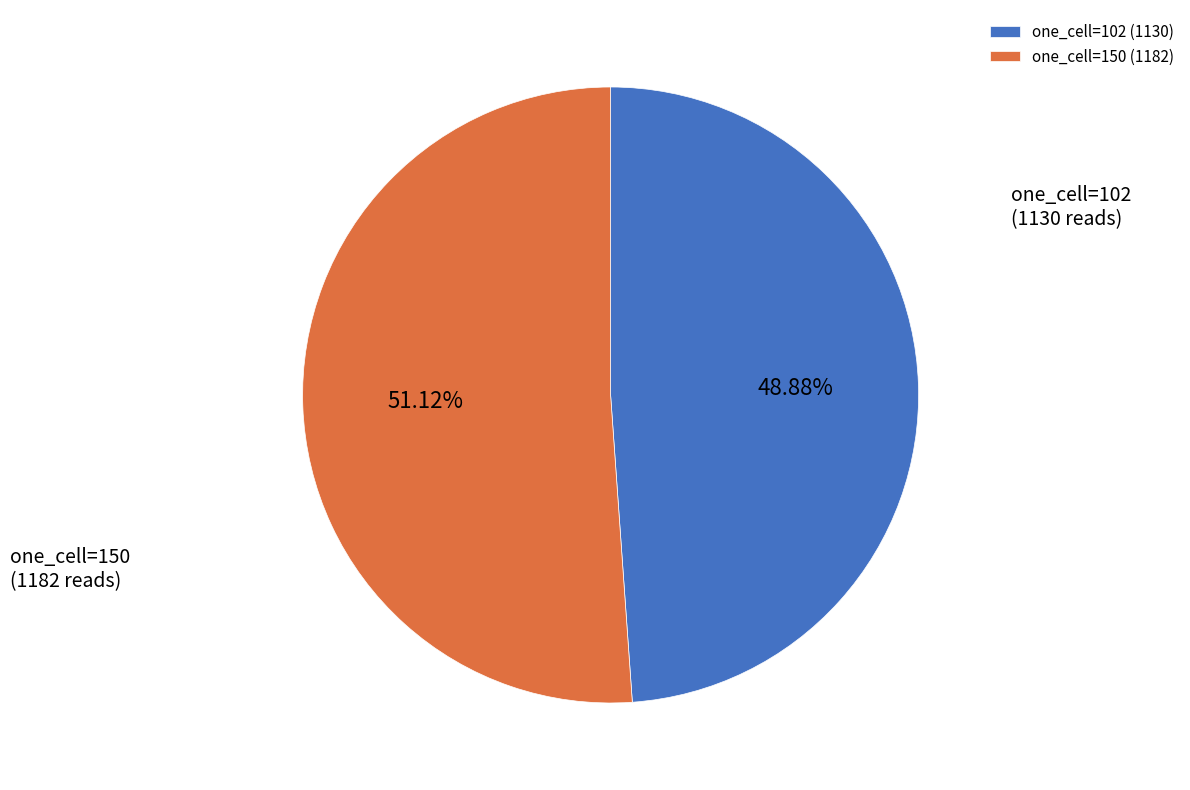

Is there a majority slice in this chart?

Yes